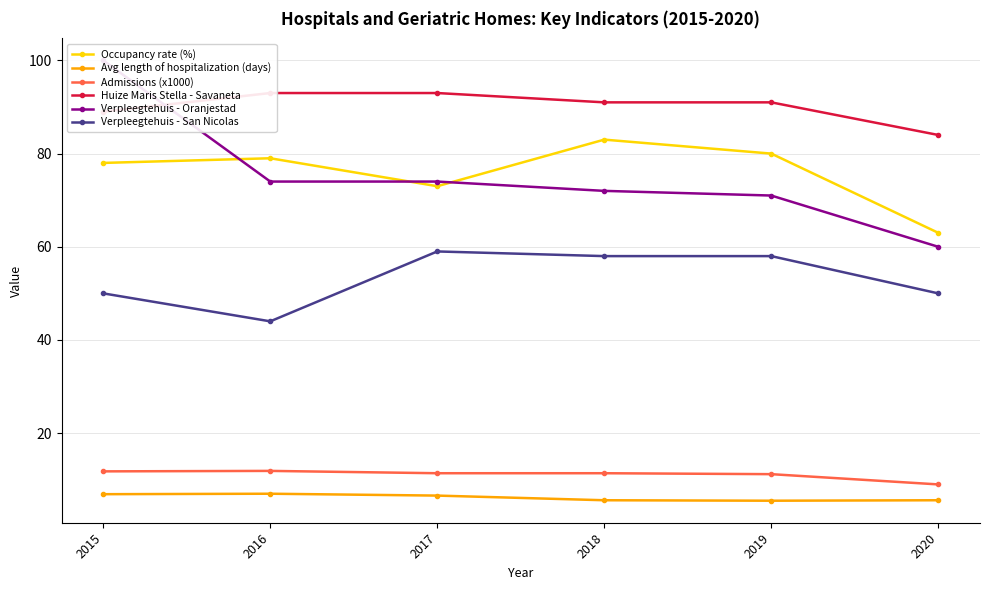

Which series has the largest total across all categories?

Huize Maris Stella - Savaneta